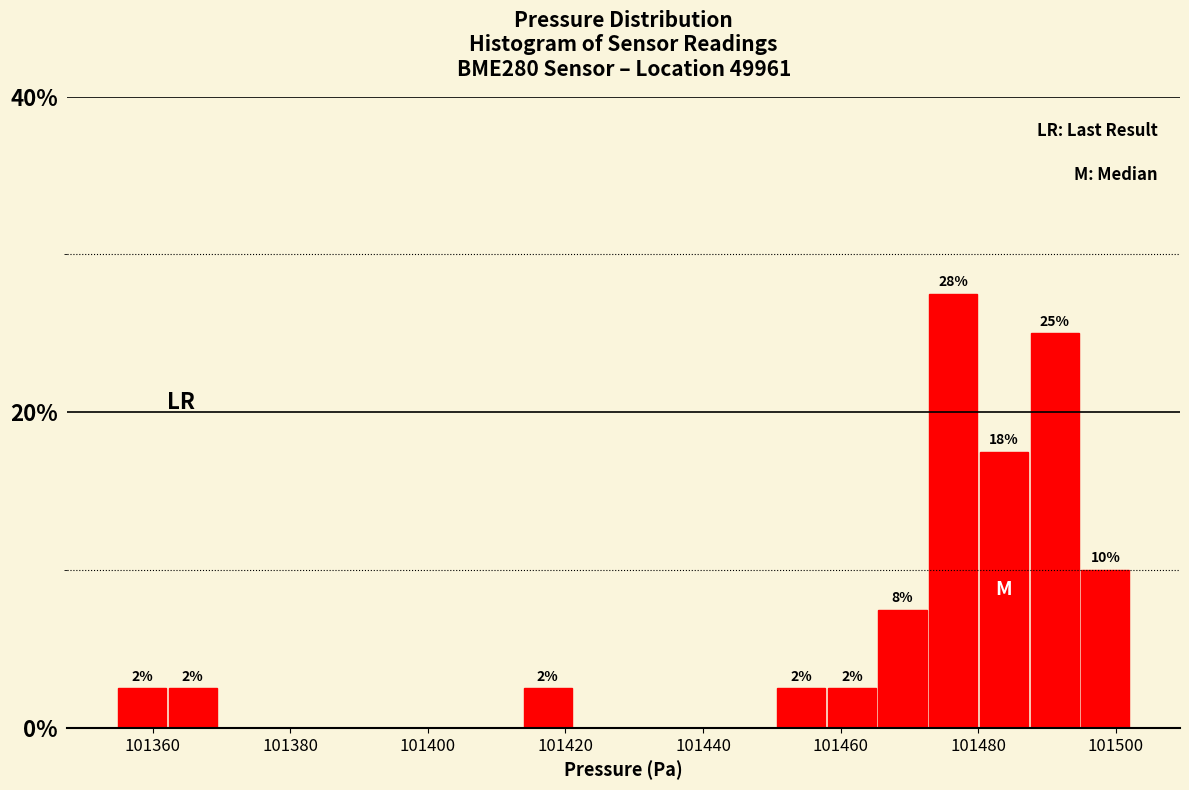

Around what value on the x-axis is the tallest bar? Give the approximate position of its centre, as read against the axis.

101476